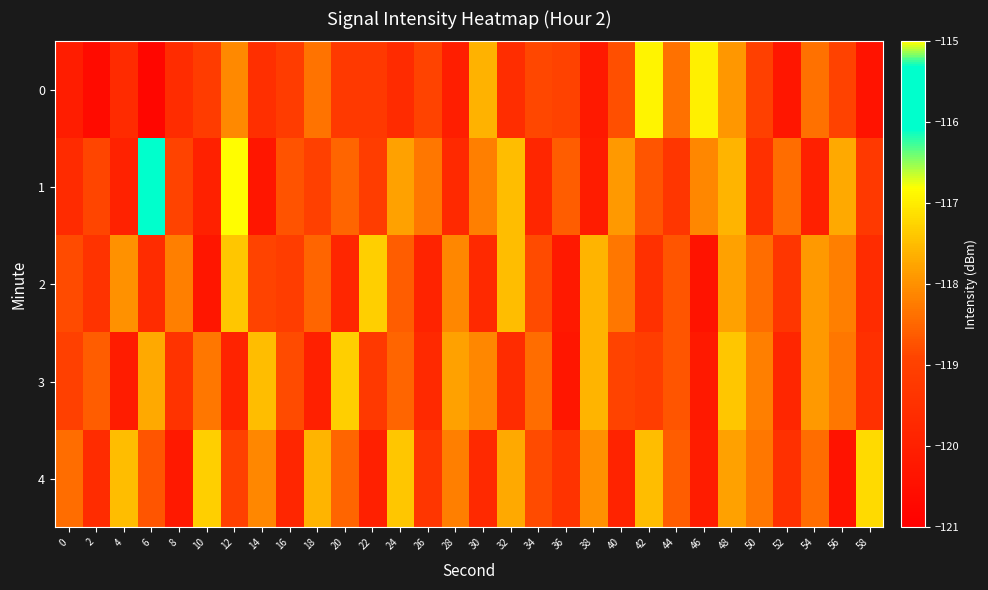

What is the spread (max minus min) of values at 26?

1.6